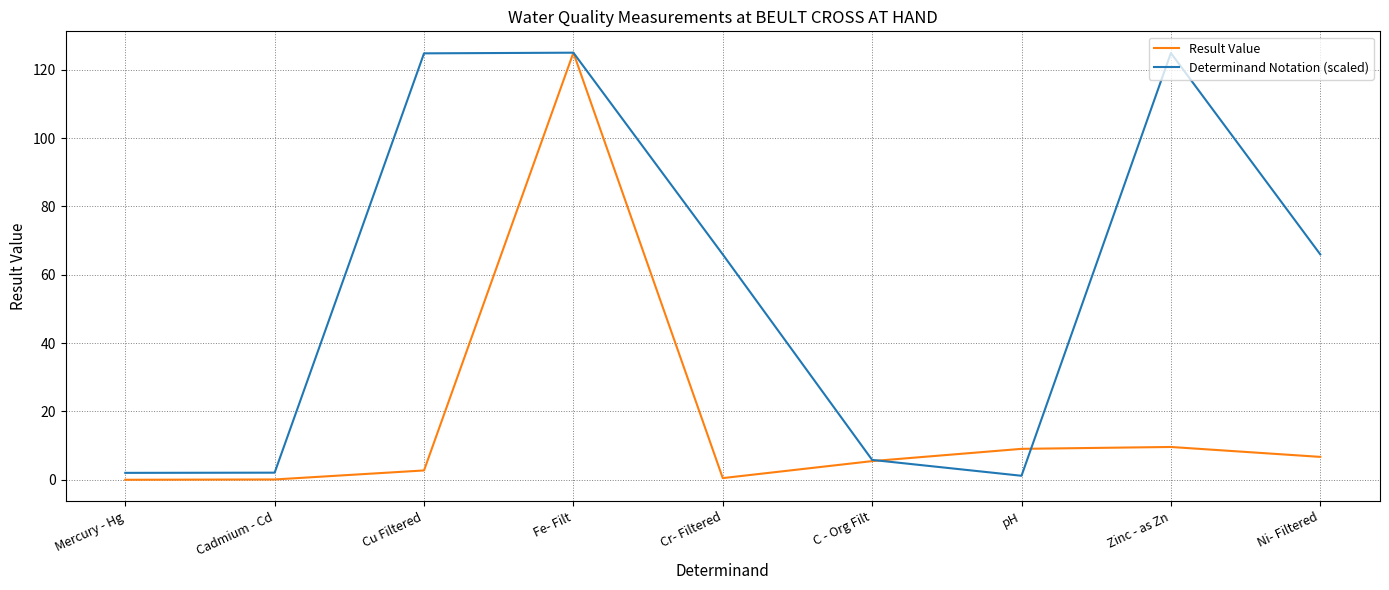

At how many categories does at least one series exceed 1?

9